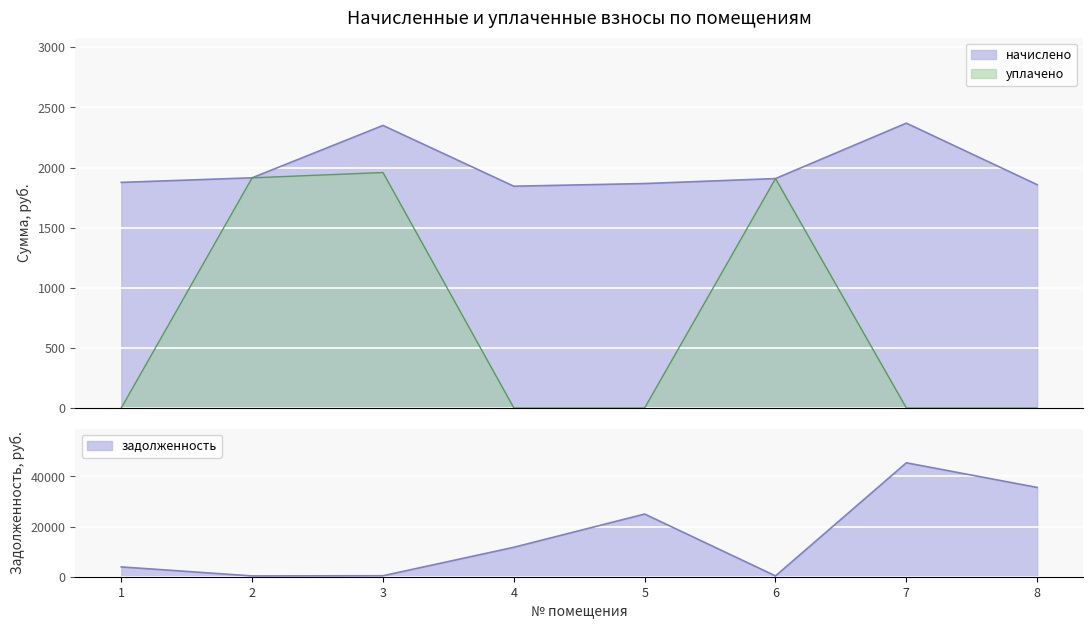

List the labels in order of уплачено value, largest first.

3, 2, 6, 1, 4, 5, 7, 8